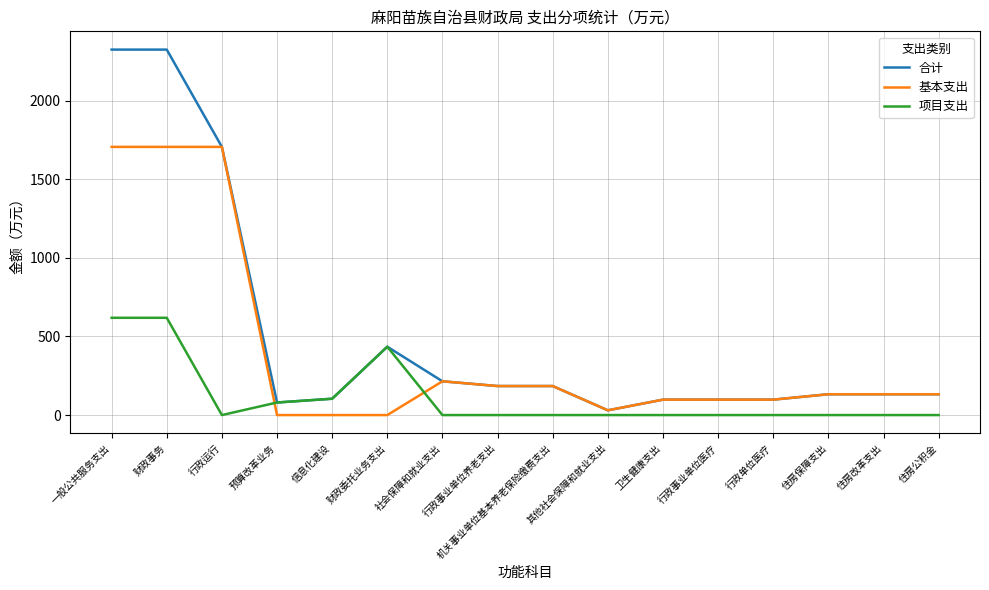

What is the sum of the 基本支出 values at 财政委托业务支出 and 住房改革支出?

132.5